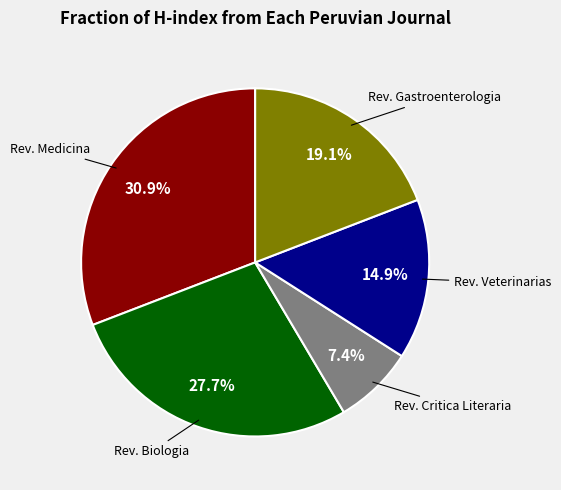

Does any single category account for the majority?

No